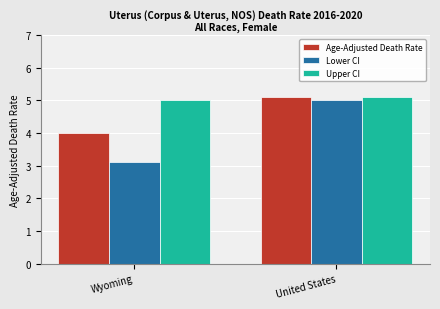

What is the label of the 2nd bar from the right?

Wyoming